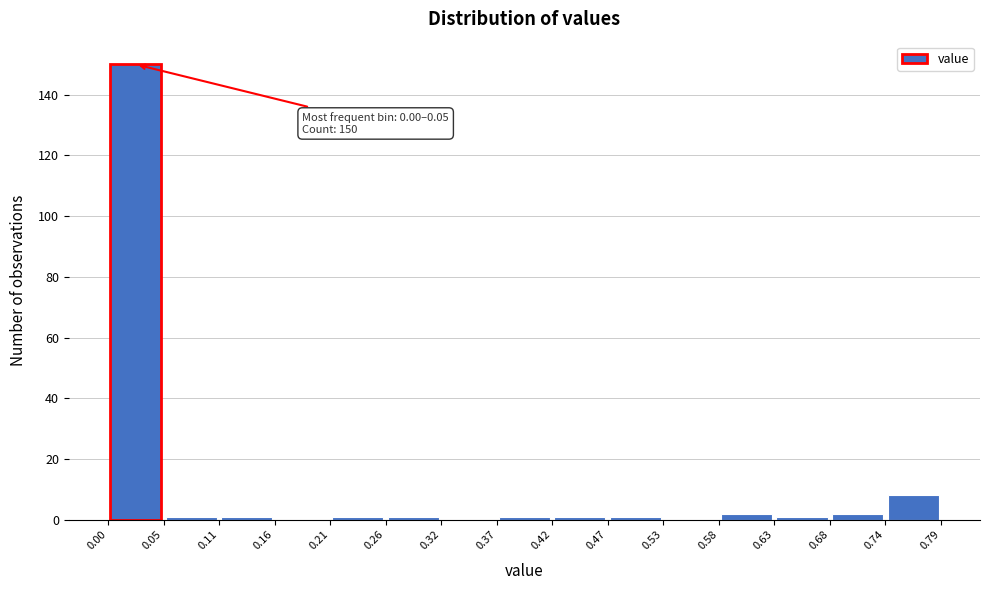

Over which range of the x-axis is the bar tallest?

0.00 to 0.05